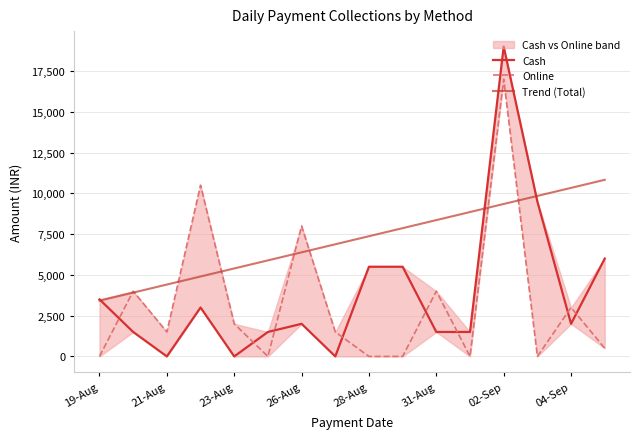

Rank the series at 11 from lowest to highest value.

Online, Cash, Trend (Total)